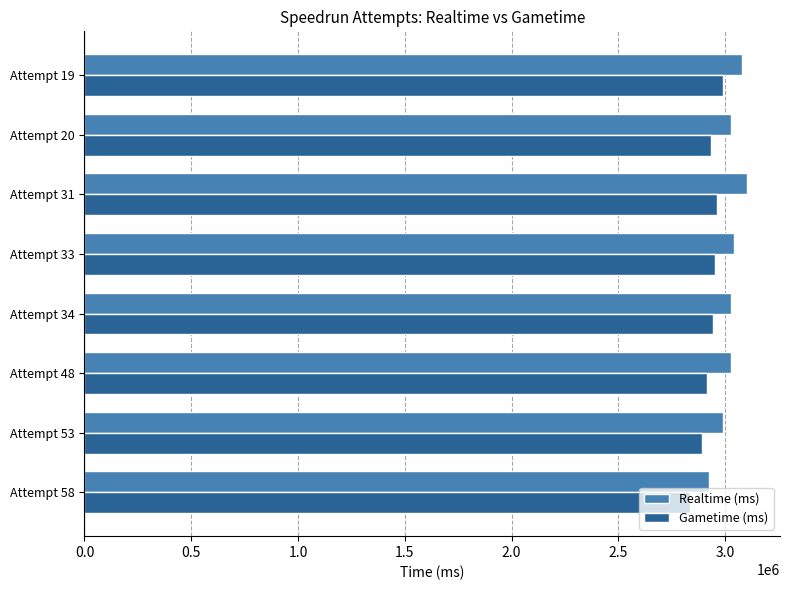

What is the difference between the highest and lowest values at Attempt 33?

88508